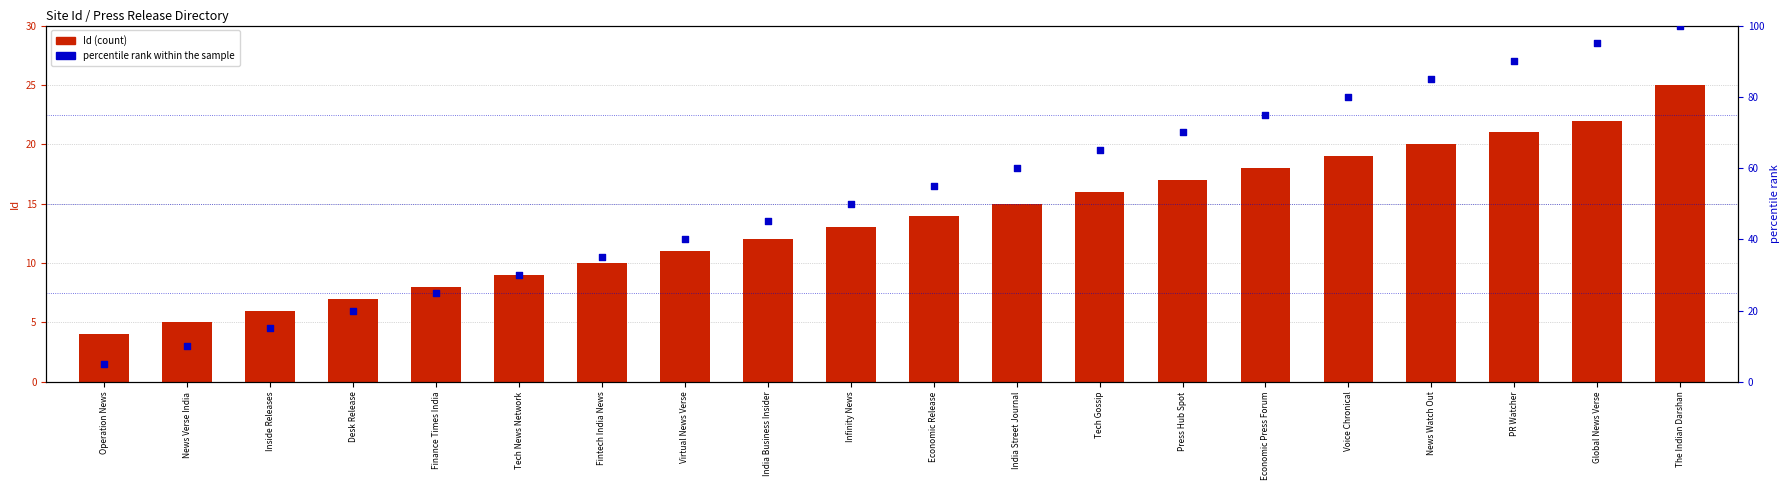

At which category is the sum across all series the highest?

The Indian Darshan